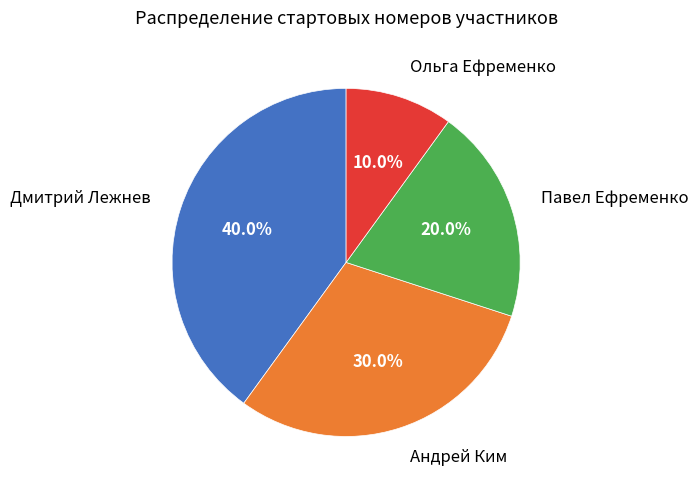

Between Дмитрий Лежнев and Андрей Ким, which is larger?

Дмитрий Лежнев